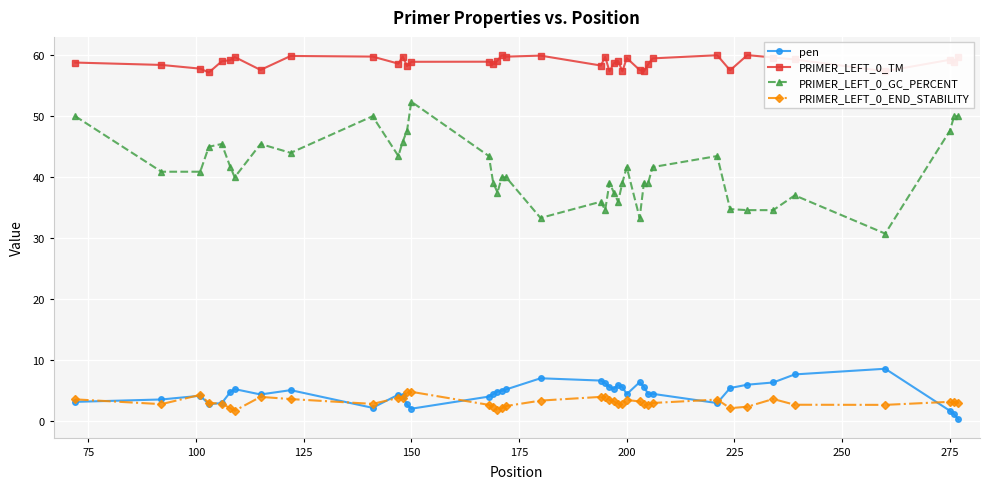

True or false: PRIMER_LEFT_0_TM and pen intersect in this chart.

False